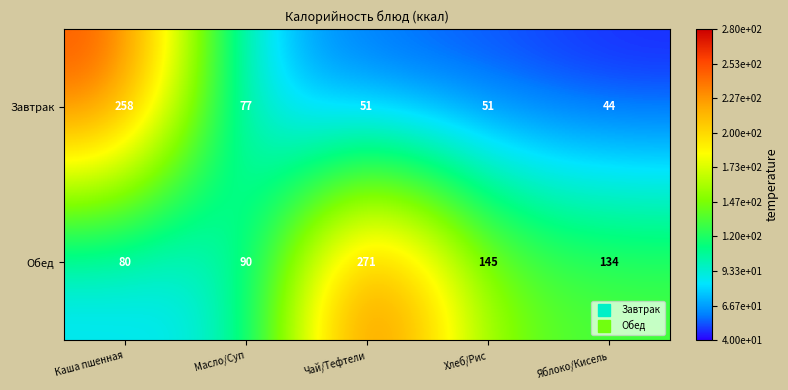

Reading right to left, list all the values displayed in this chart.

Завтрак: Яблоко/Кисель=44	Хлеб/Рис=51	Чай/Тефтели=51	Масло/Суп=77	Каша пшенная=258
Обед: Яблоко/Кисель=134	Хлеб/Рис=145	Чай/Тефтели=271	Масло/Суп=90	Каша пшенная=80